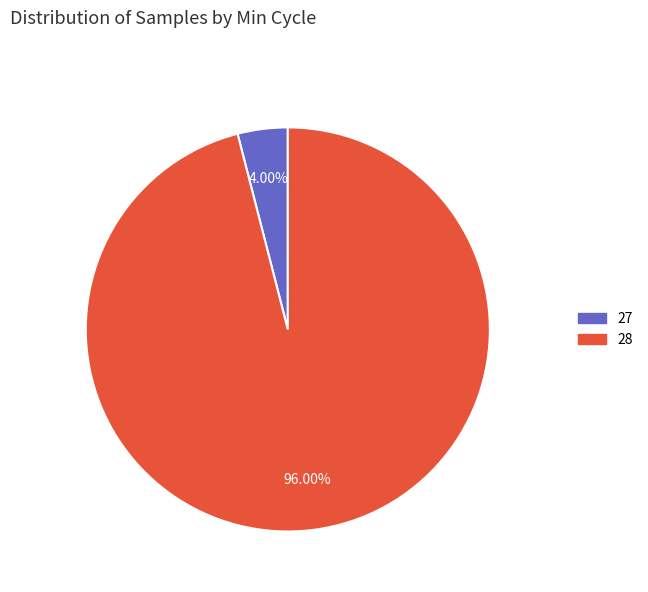

Which has a higher value, 28 or 27?

28